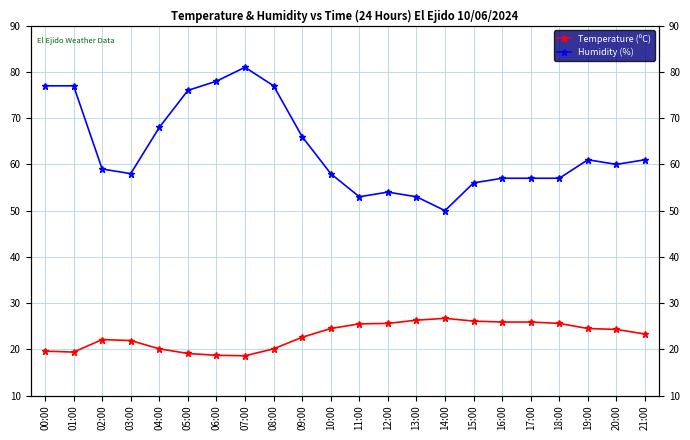

What position from the left is 03:00?

4